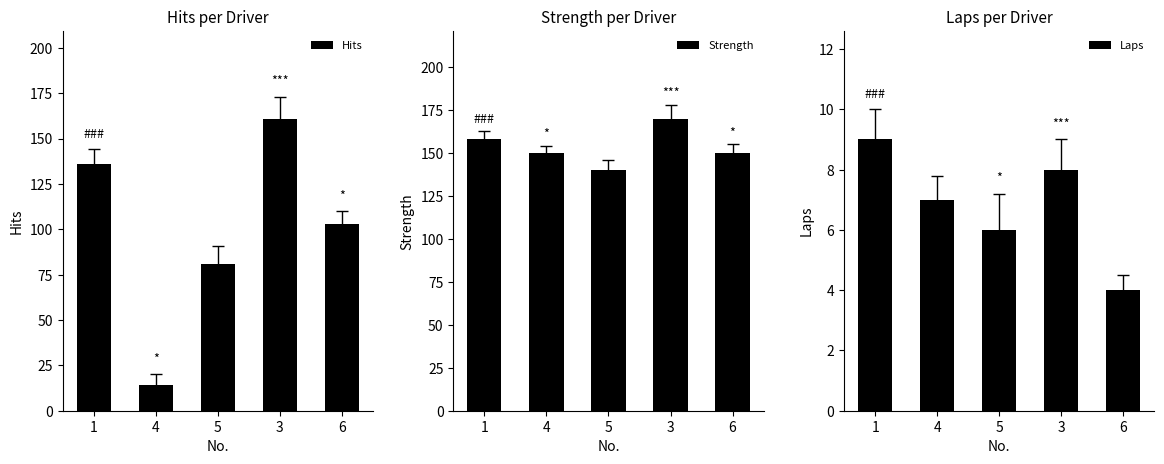

Which has a higher value, 4 or 6?

6